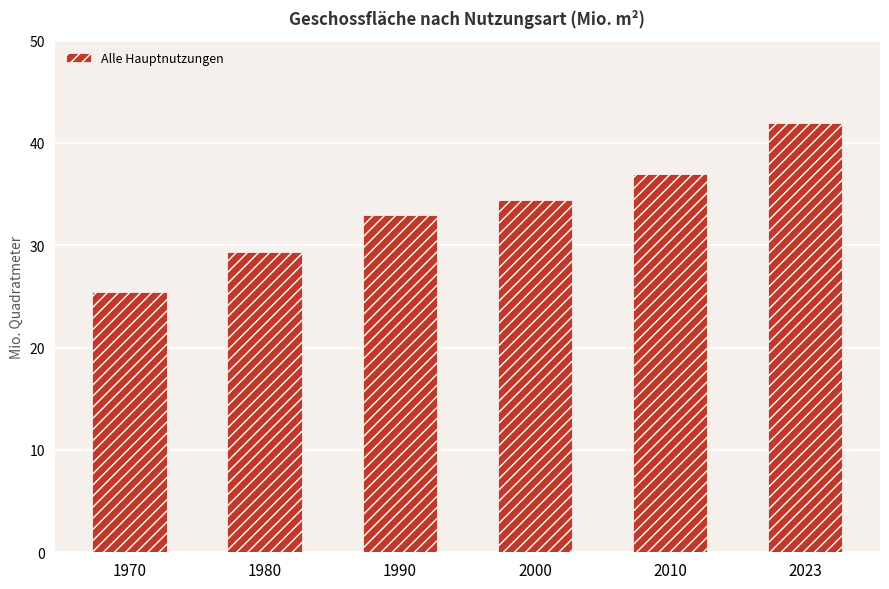

Between 1980 and 2010, which is larger?

2010